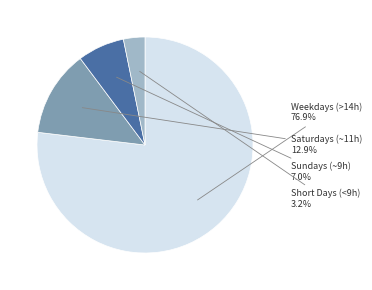

Which slice is the largest?

Weekdays (>14h)